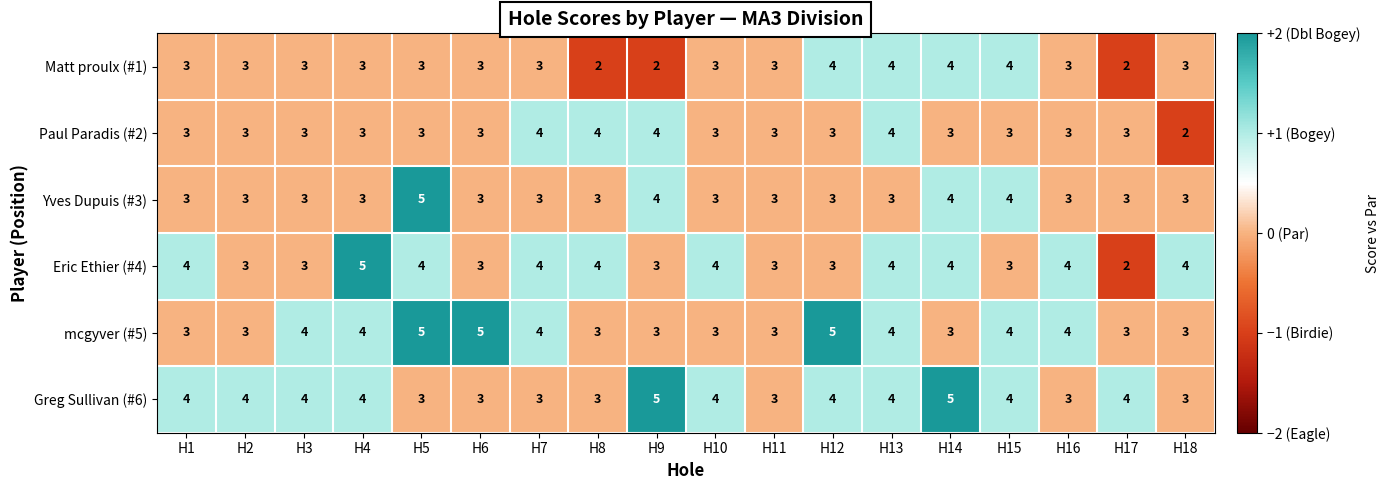

Count the Eric Ethier (#4) values in the range 3 to 4.

16